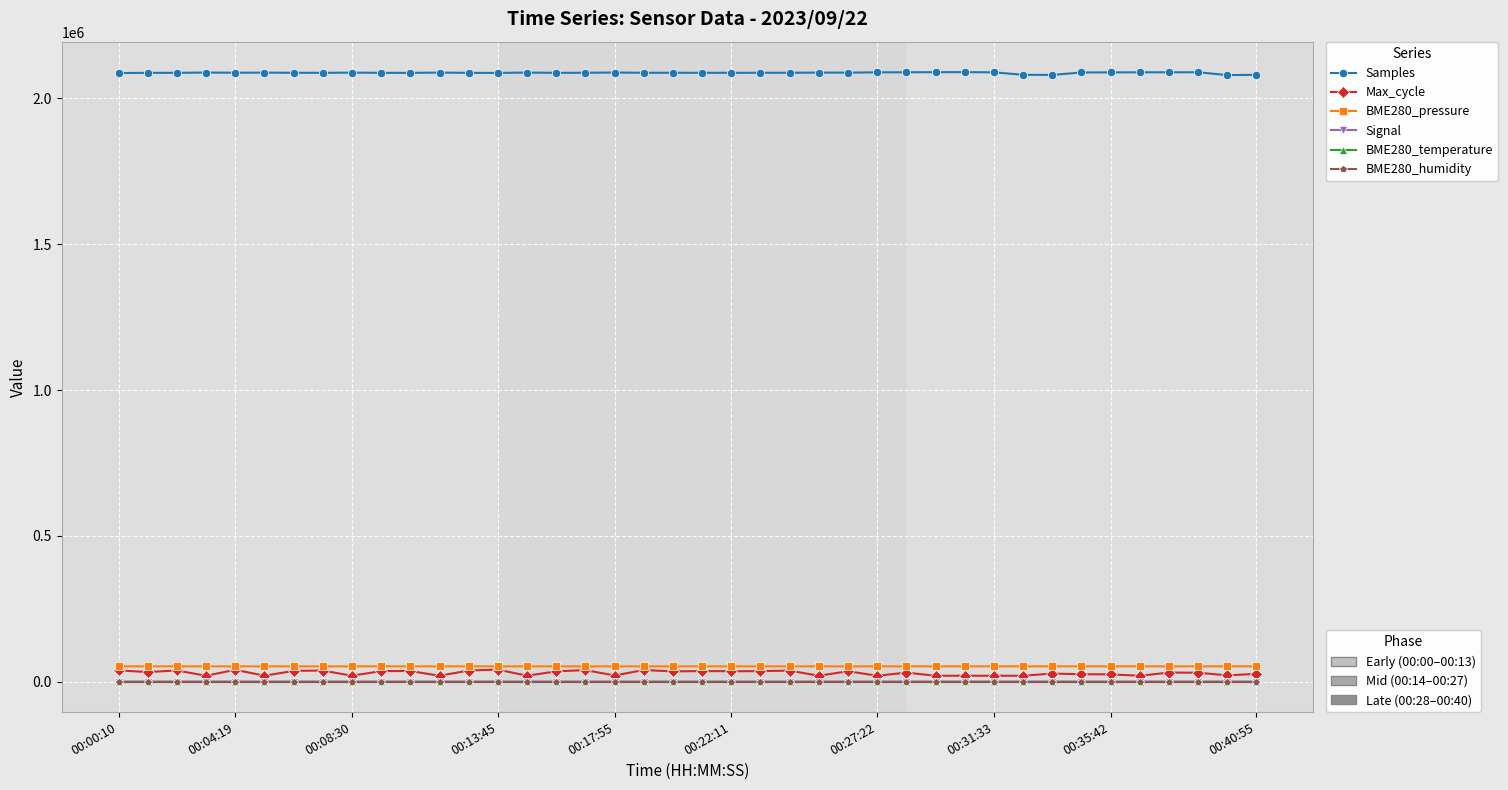

What is the greatest value displayed?

2090261.0